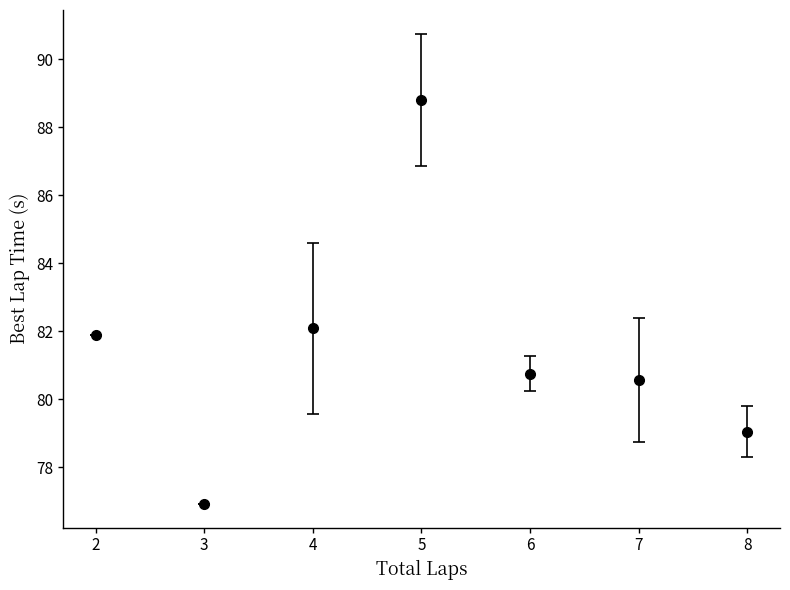

What is the change in value from 5 to 8?

-9.8